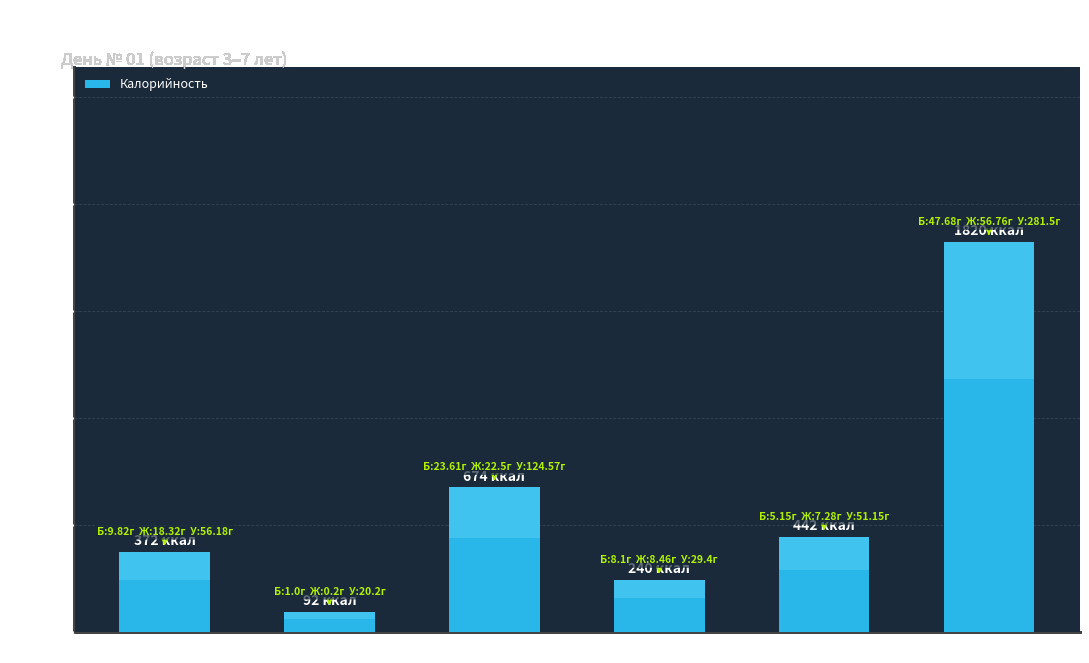

Where is the data nearest to the value 956?

Обед